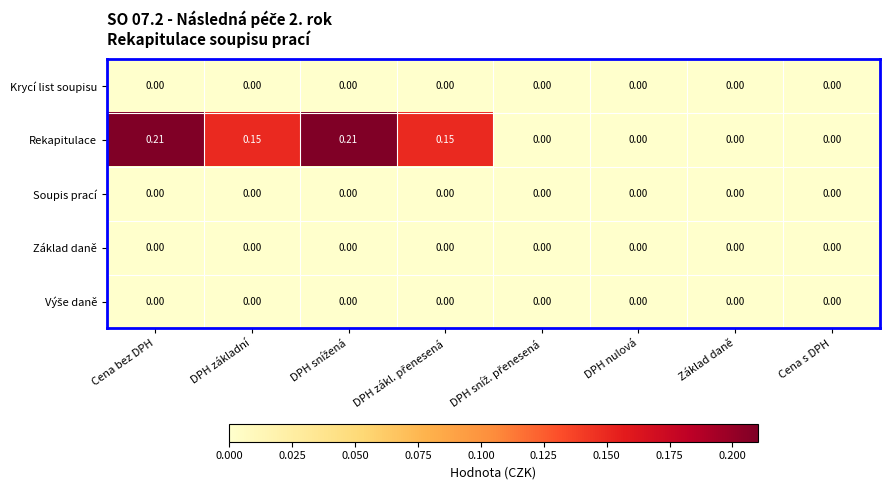

Which series has the largest total across all categories?

Rekapitulace